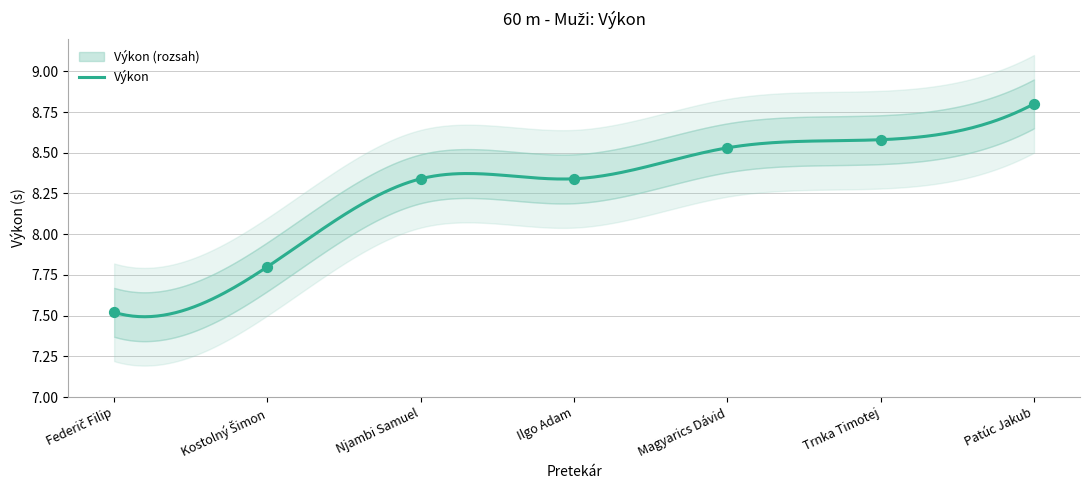

Which has a higher value, Ilgo Adam or Njambi Samuel?

Ilgo Adam